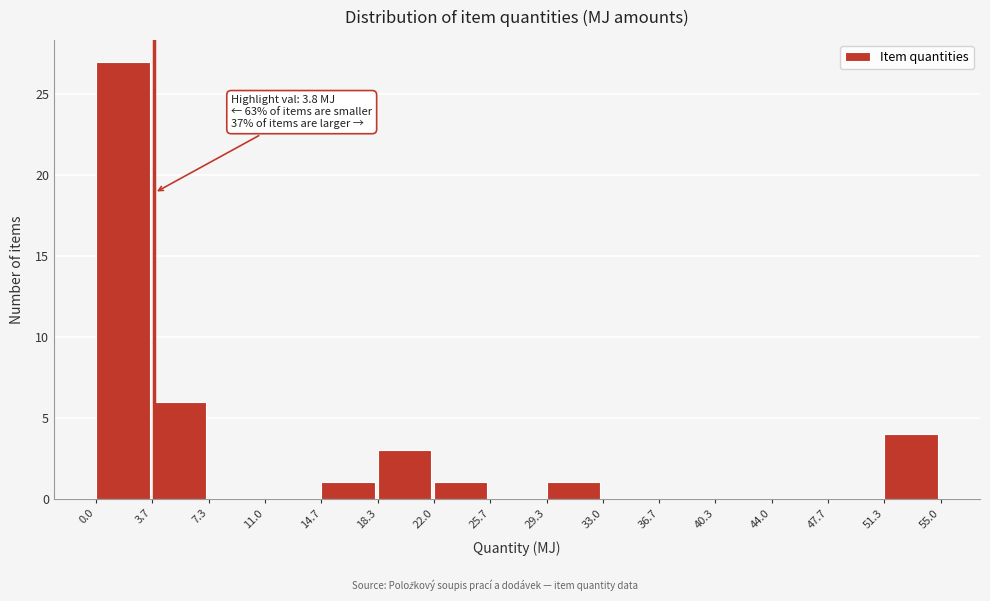

Over which range of the x-axis is the bar tallest?

0.0 to 3.7